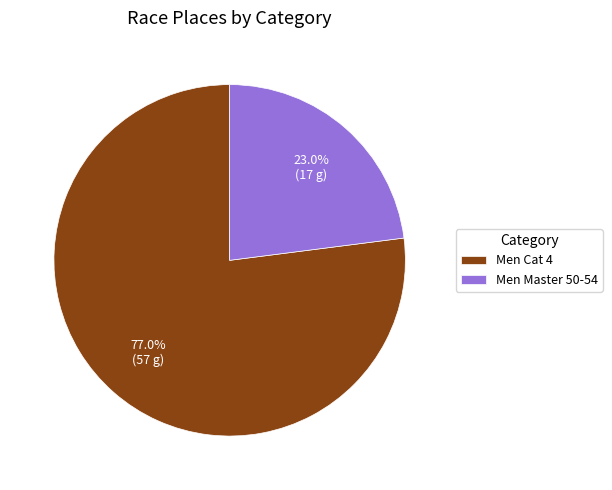

What is the smallest slice in the pie chart?

Men Master 50-54